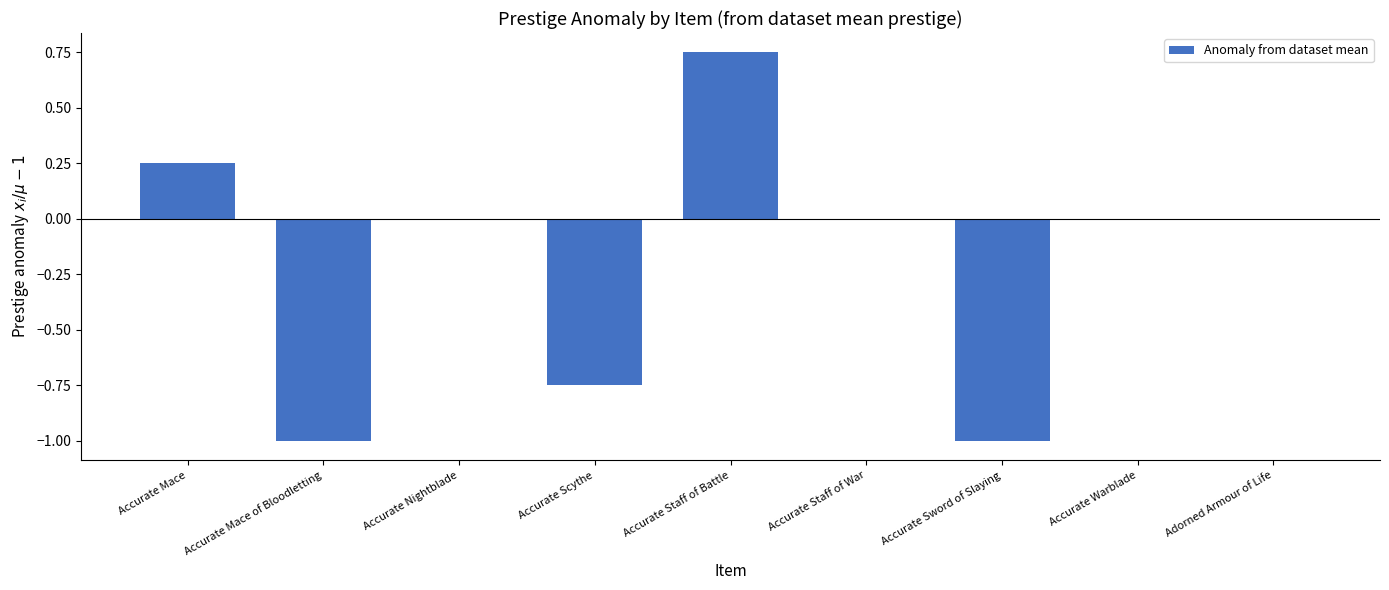

Are the bars grouped side by side (vs. stacked)?

No